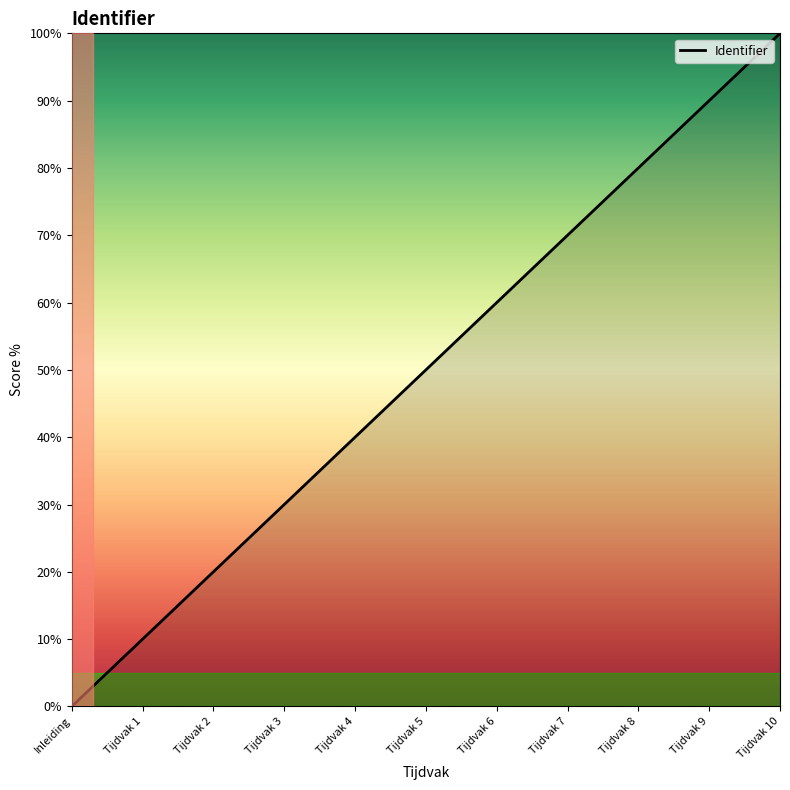

What is the average value?

50